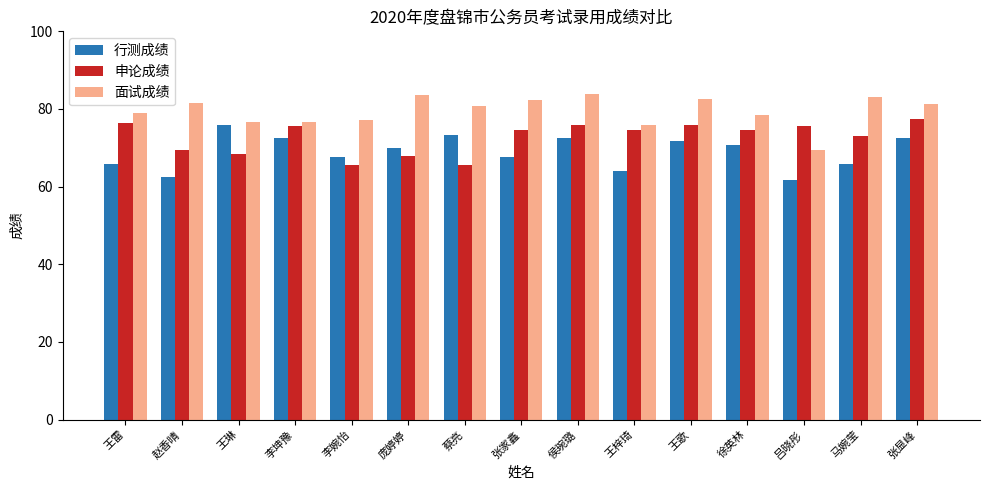

What is the value of the 行测成绩 bar at the 14th from the left?

65.9